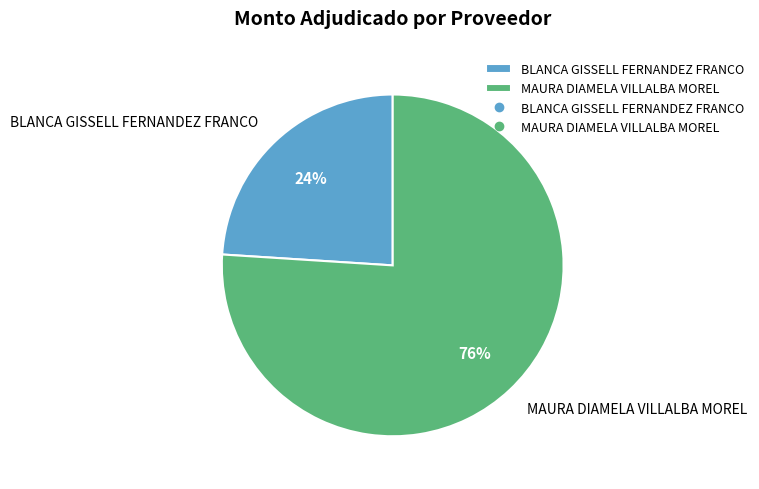

How many segments does this pie chart have?

2